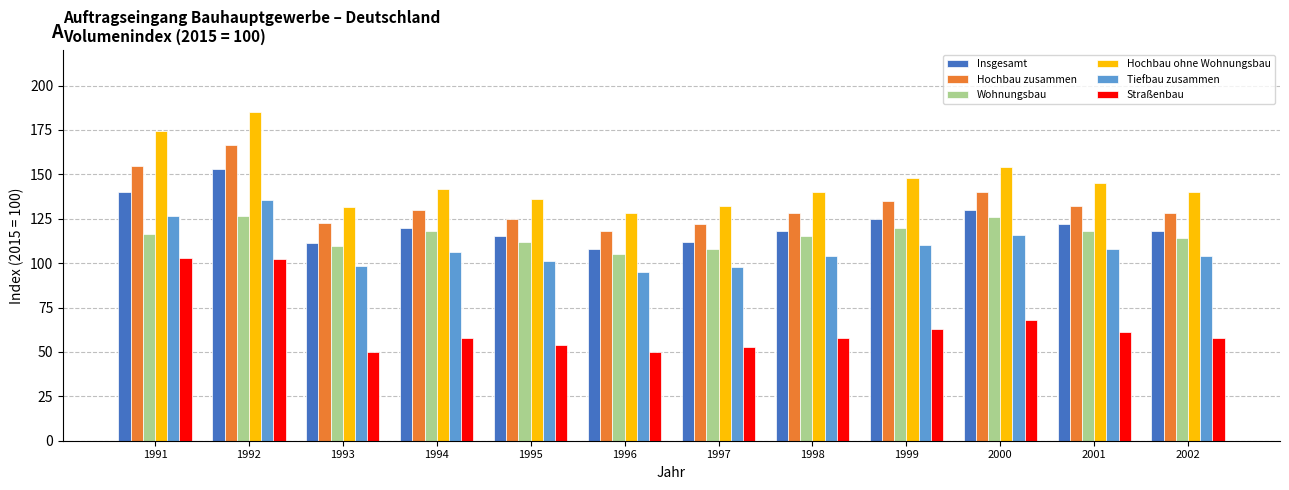

The value of Straßenbau at 1999 is 97.3. True or false?

False